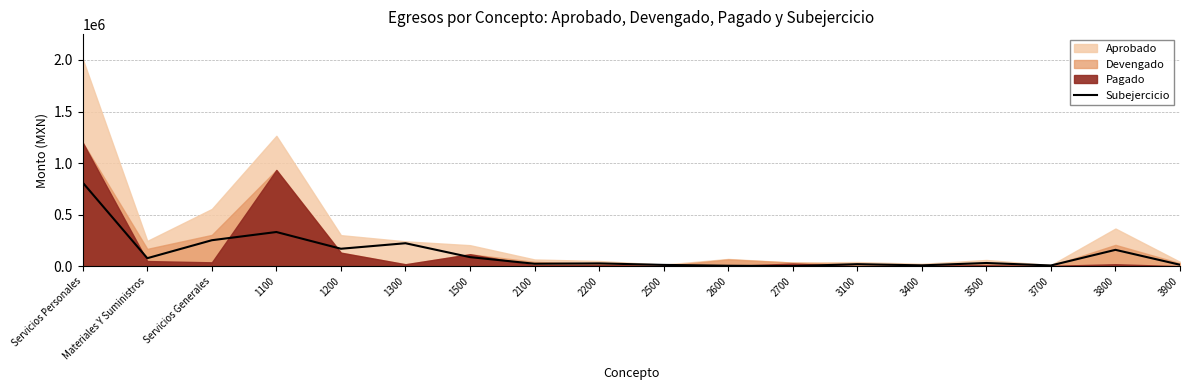

What value does the data have at Servicios Personales?

810179.9